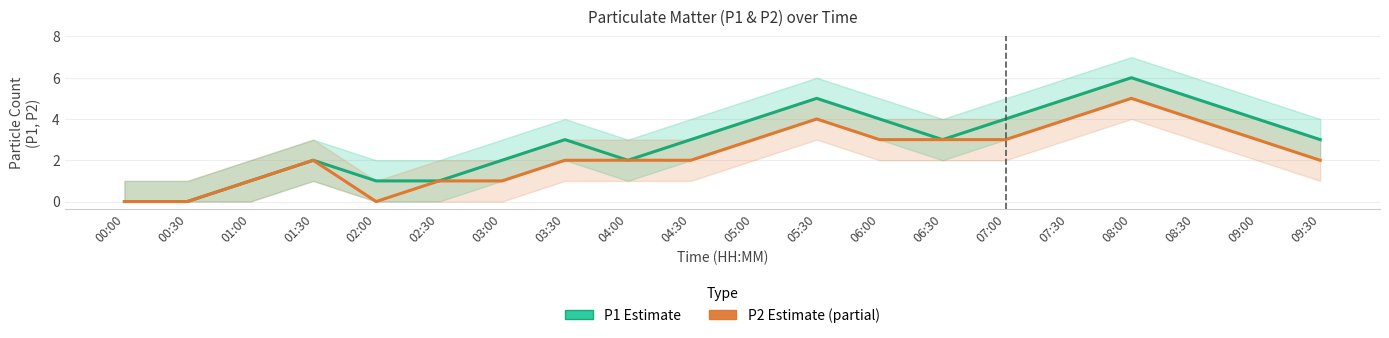

What are all the series names shown in the legend?

P1 (Estimate), P2 (Estimate partial)